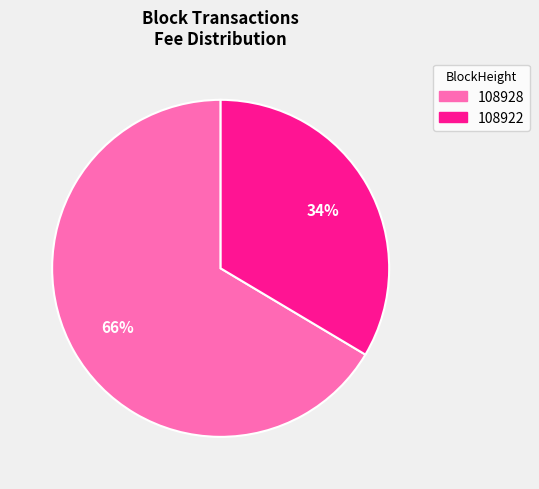

Which category has the biggest portion of the pie?

108928